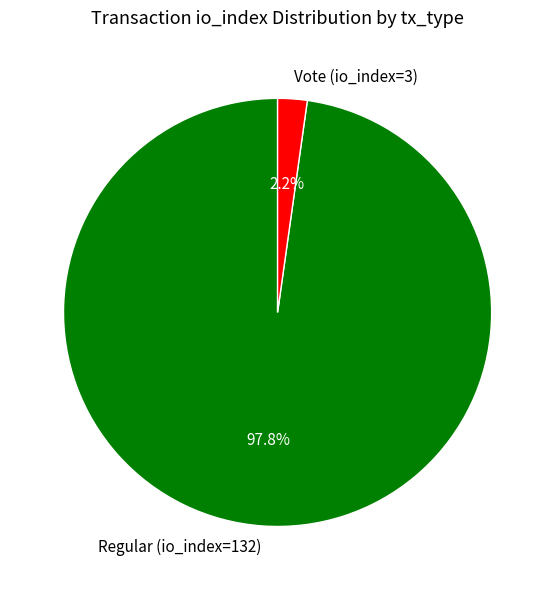

To the nearest percent, what is the difference between the largest and smallest slice percentages?

96%